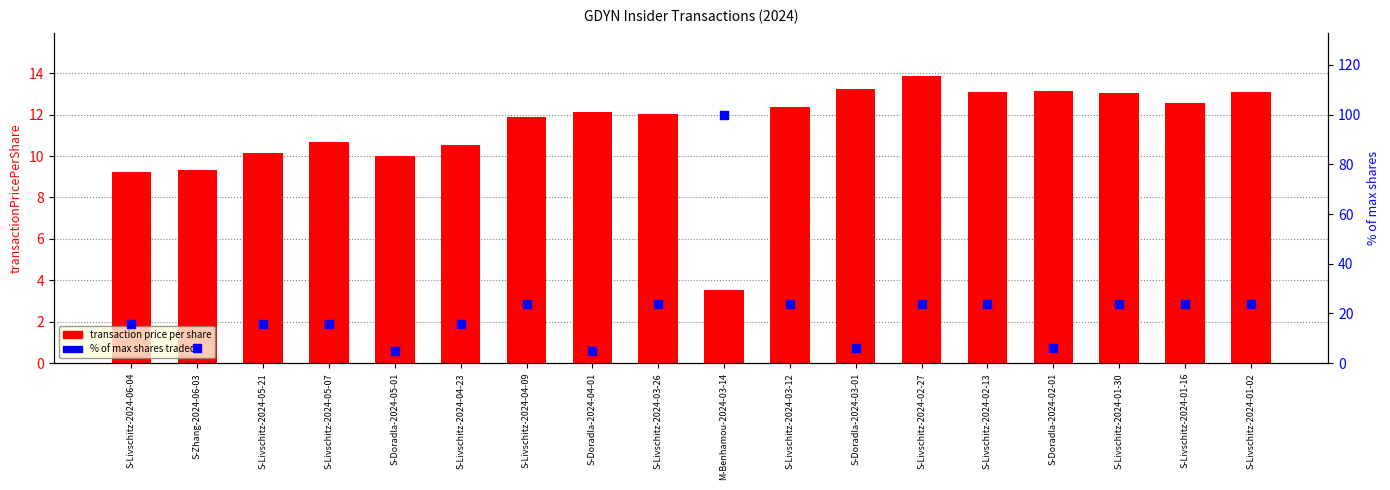

Is the value of transaction price per share at S-Livschitz-2024-02-13 greater than the value of % of max shares traded at M-Benhamou-2024-03-14?

No